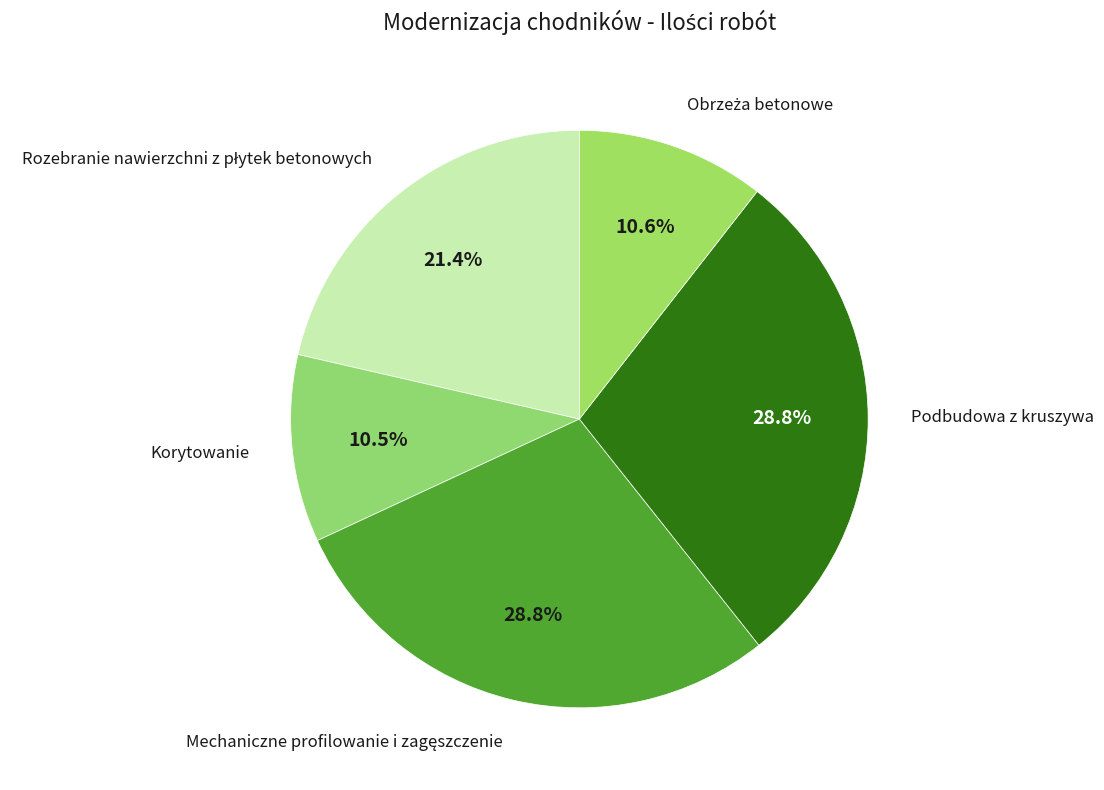

How many slices are in this pie chart?

5